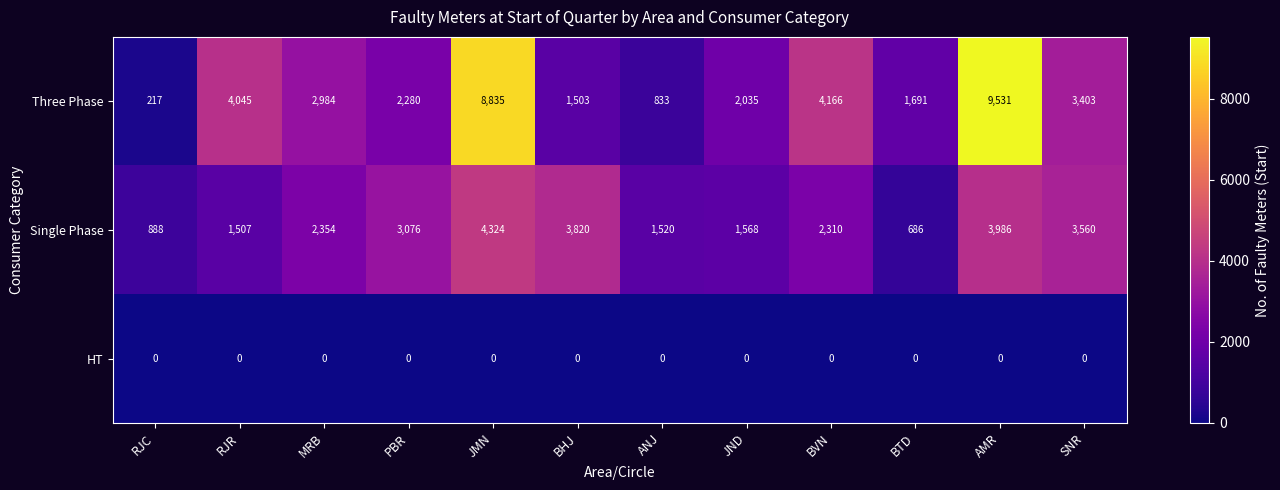

The value of Three Phase at AMR is 9531. True or false?

True